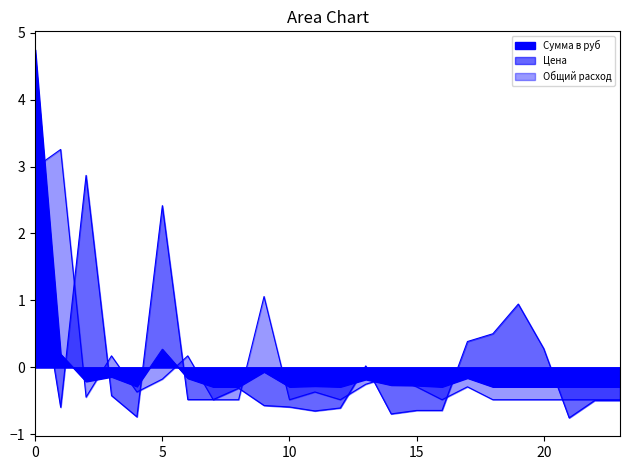

Is it true that the value at 0 is 1.3?

False